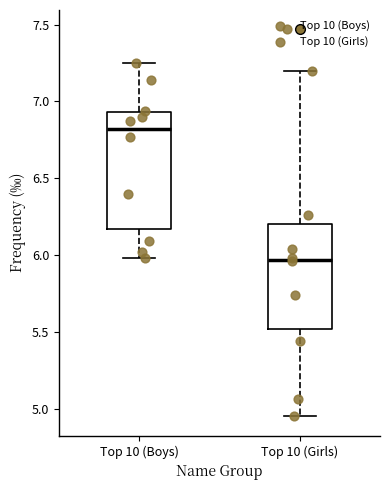

Which box is the tallest, from its lower edge to its upper edge?

Top 10 (Boys)